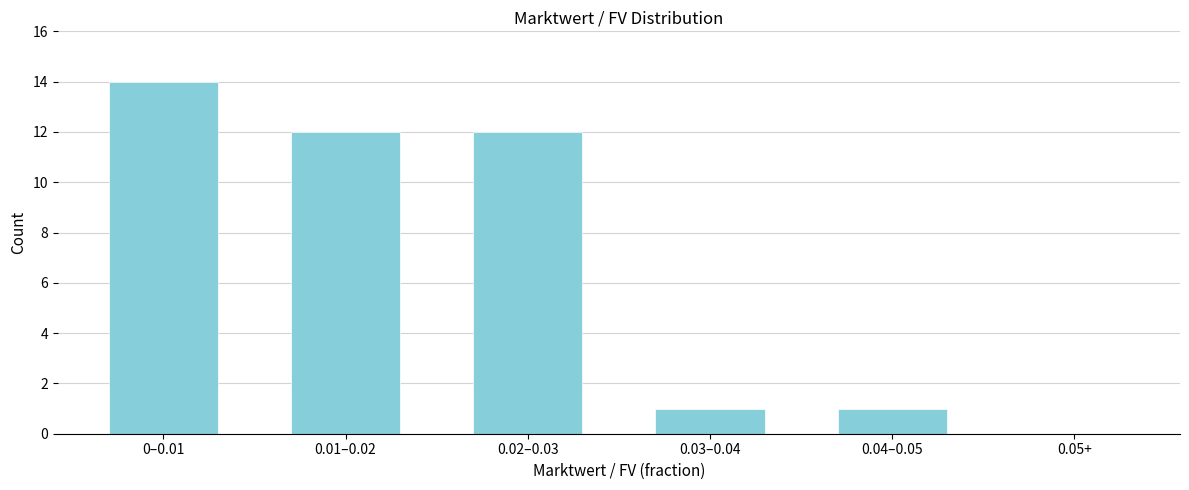

Reading left to right, extract all data points from this chart.

0–0.01=14	0.01–0.02=12	0.02–0.03=12	0.03–0.04=1	0.04–0.05=1	0.05+=0